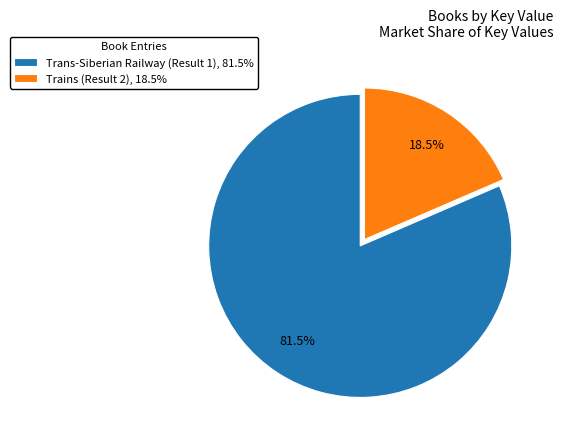

Count the number of slices in the pie.

2